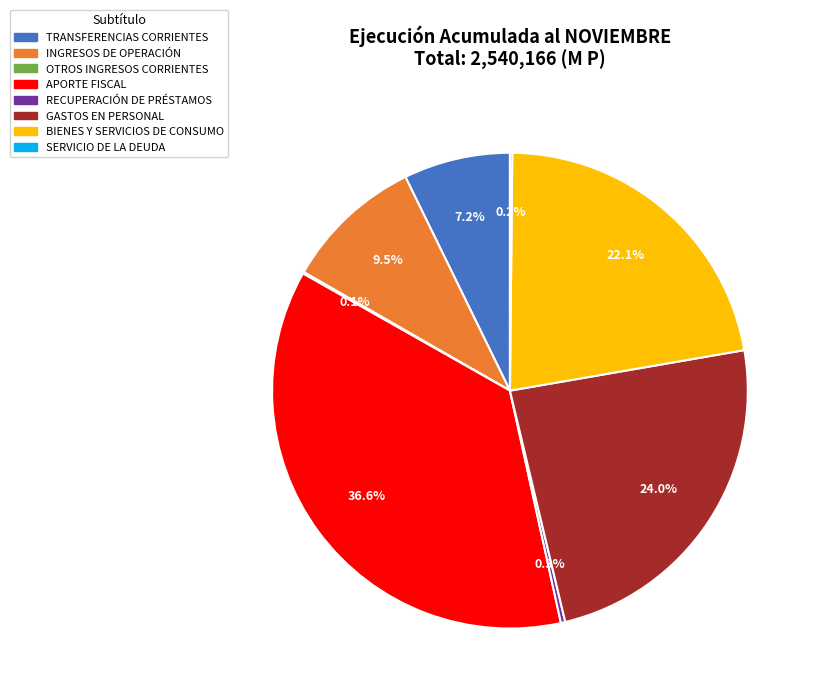

To the nearest percent, what portion does APORTE FISCAL represent?

37%